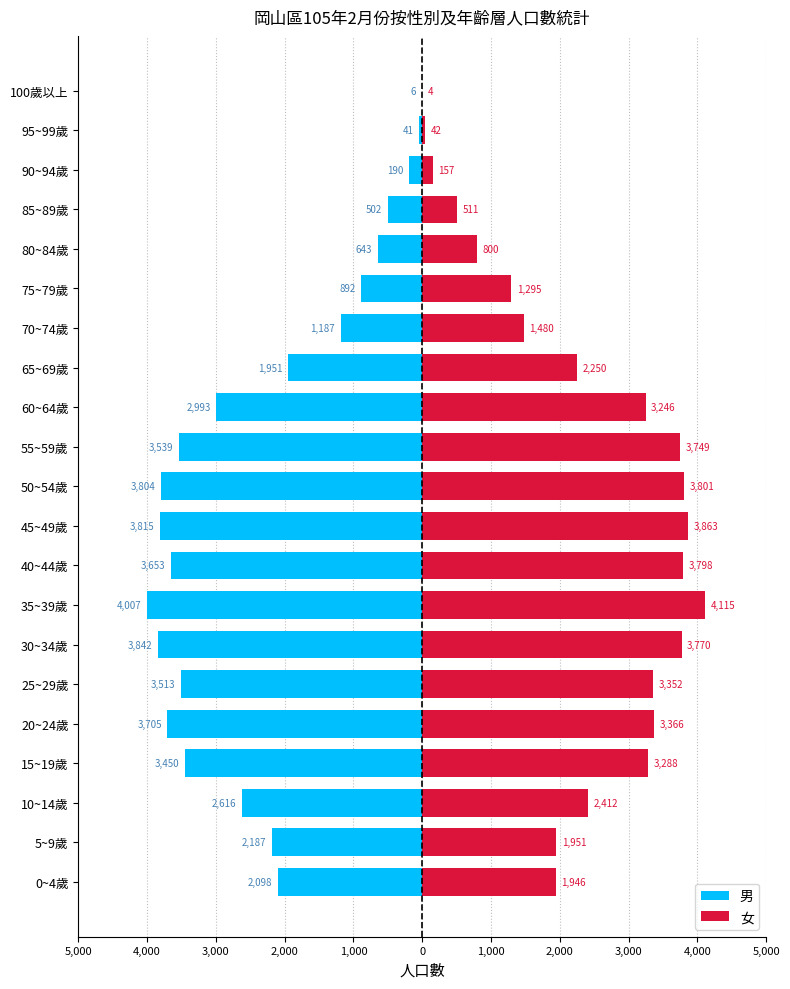

What is the minimum value for 女?

4